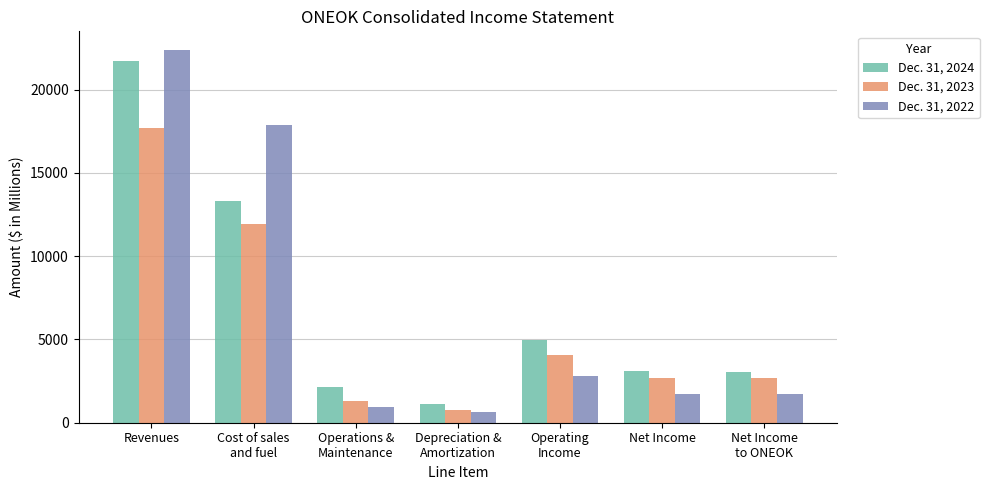

How many groups of bars are there?

7